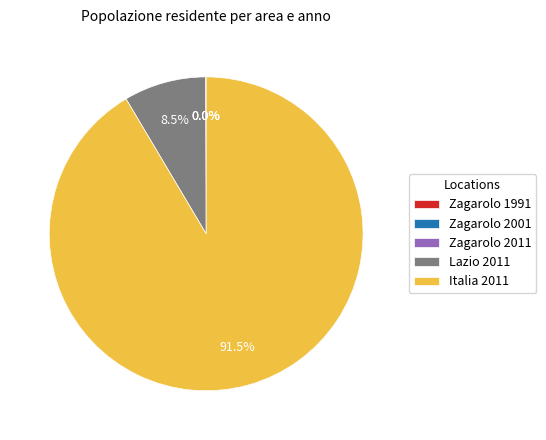

Which slice is the largest?

Italia 2011